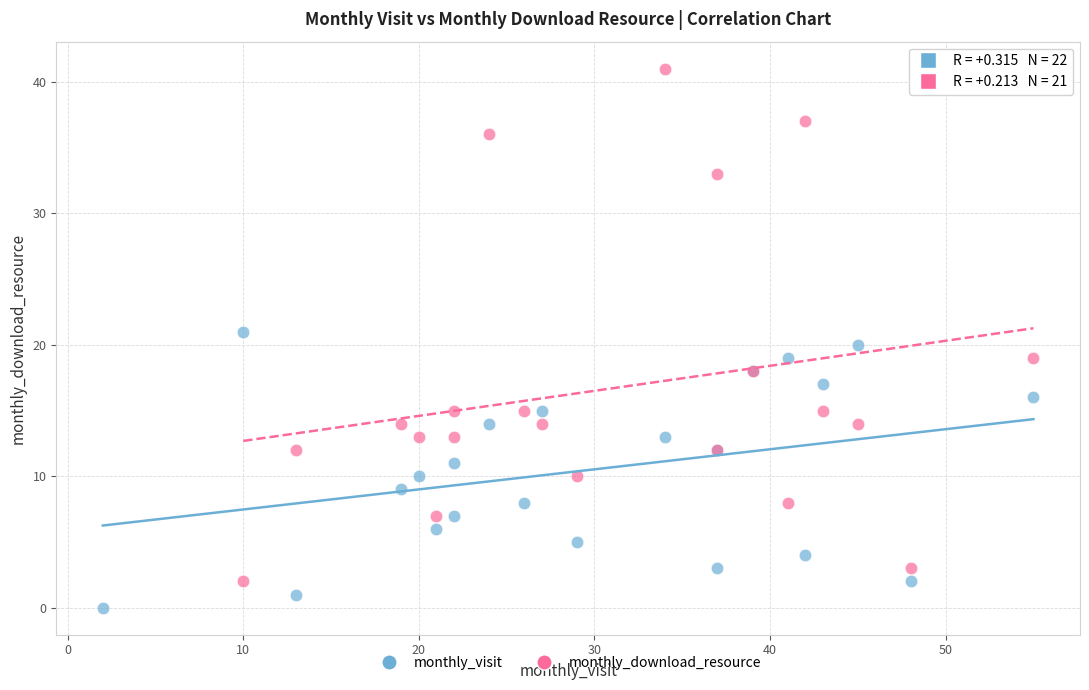

Which series reaches the minimum Y coordinate?

monthly_visit